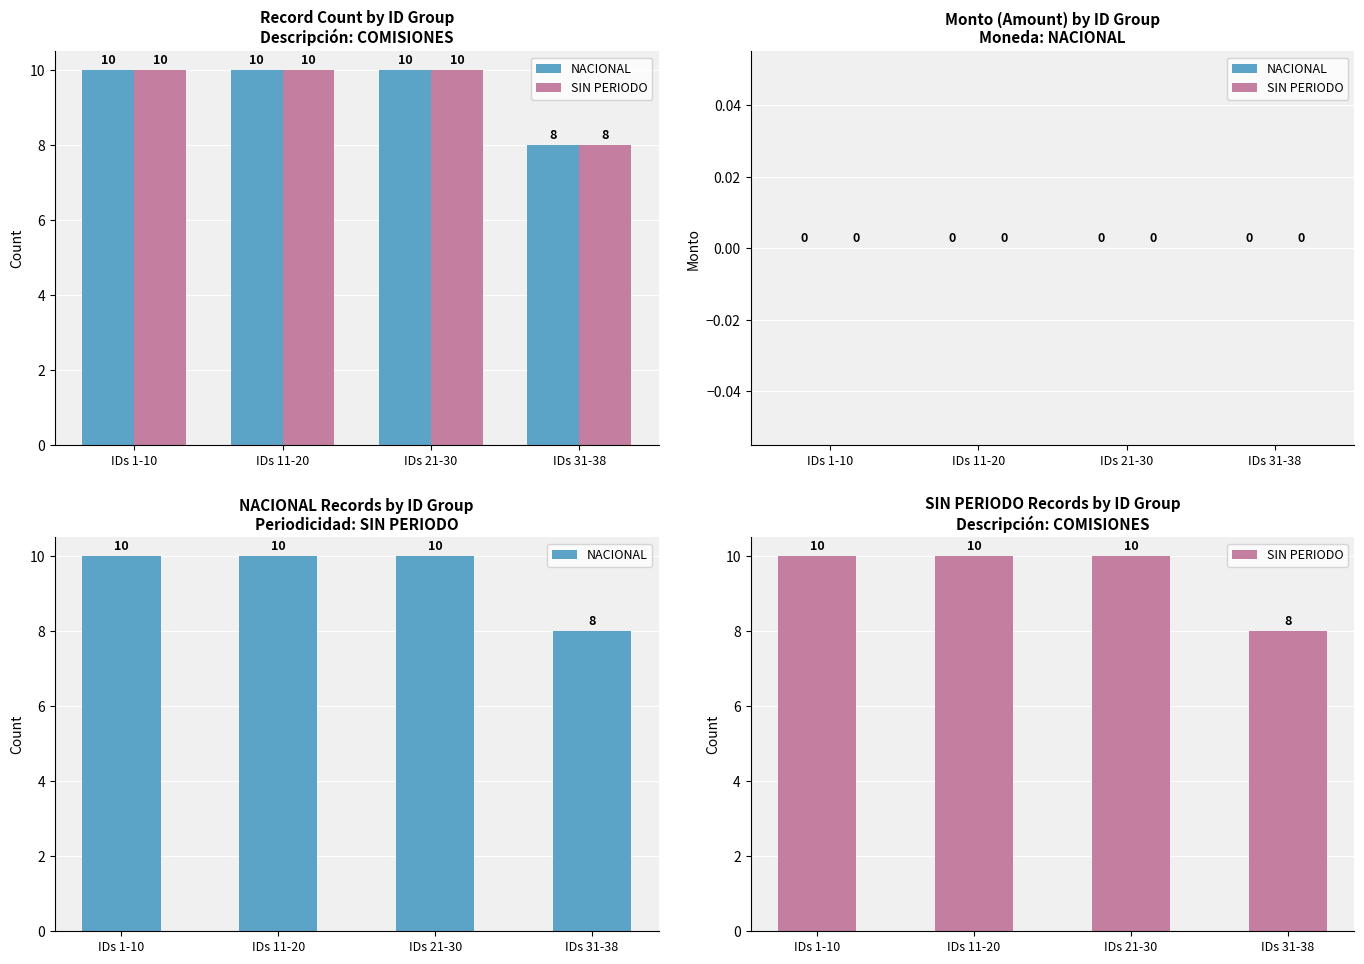

What is the label of the 4th bar from the right?

IDs 1-10